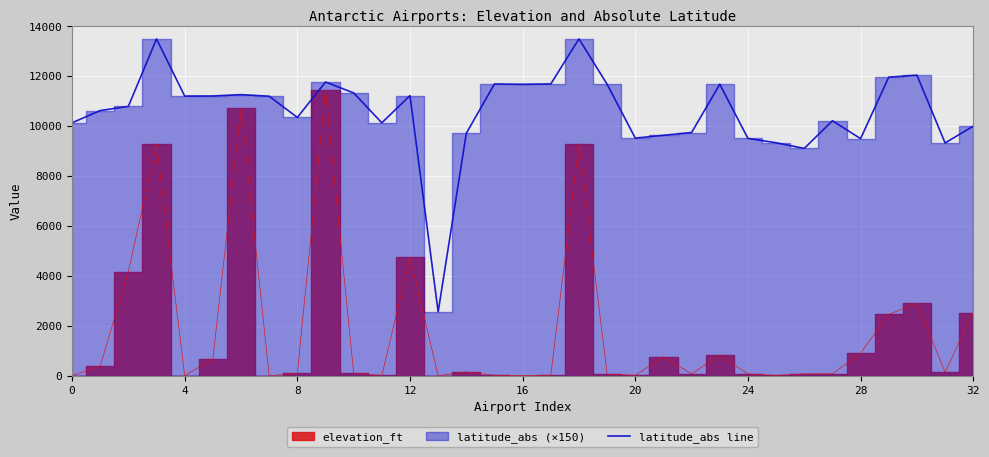

What is the highest value of the latitude_abs line series?

13500.0